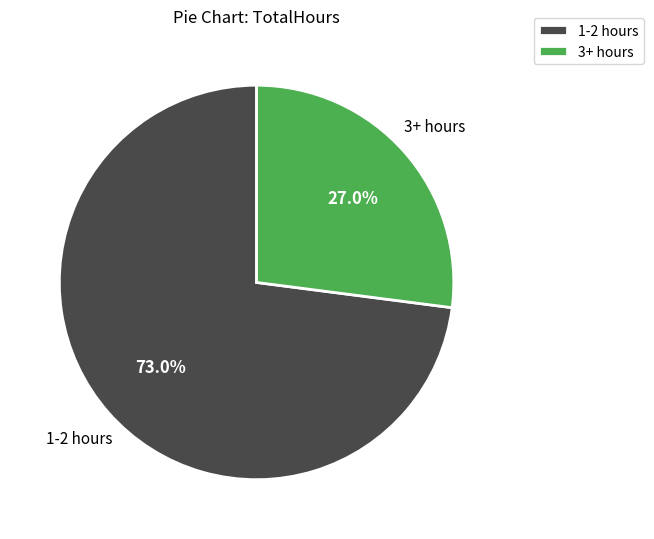

Does any single category account for the majority?

Yes